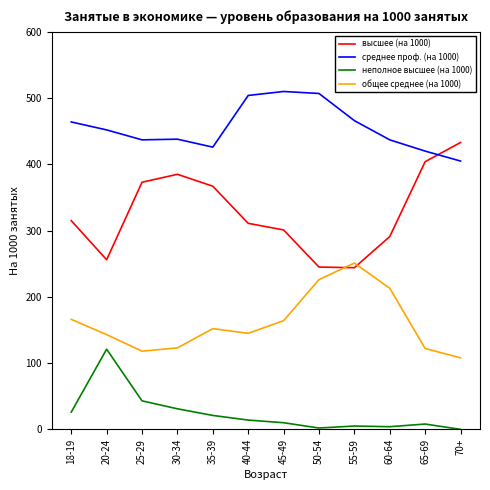

Which series has the largest total across all categories?

среднее проф. (на 1000)